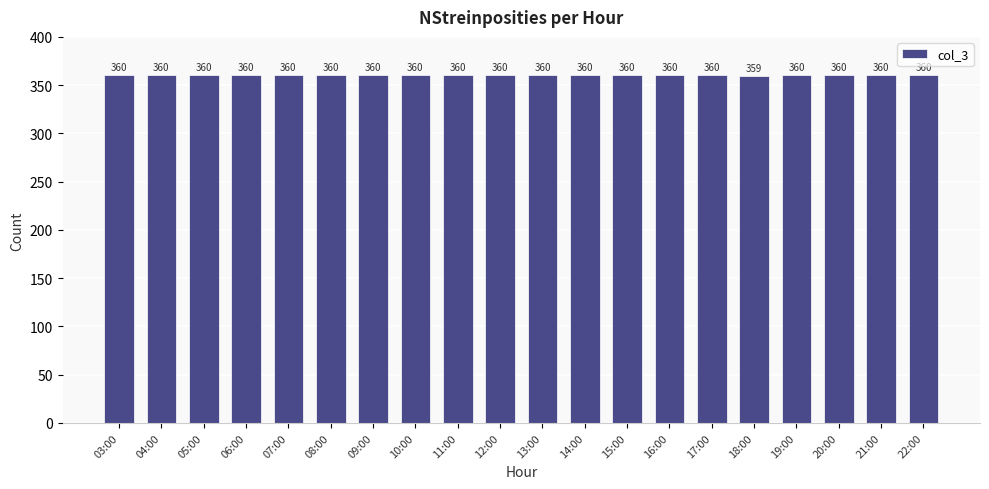

What is the greatest value displayed?

360